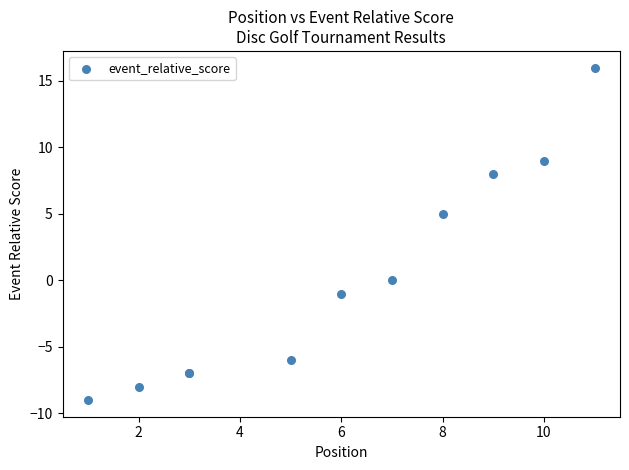

What Y value in the scatter plot is closest to 3?

5